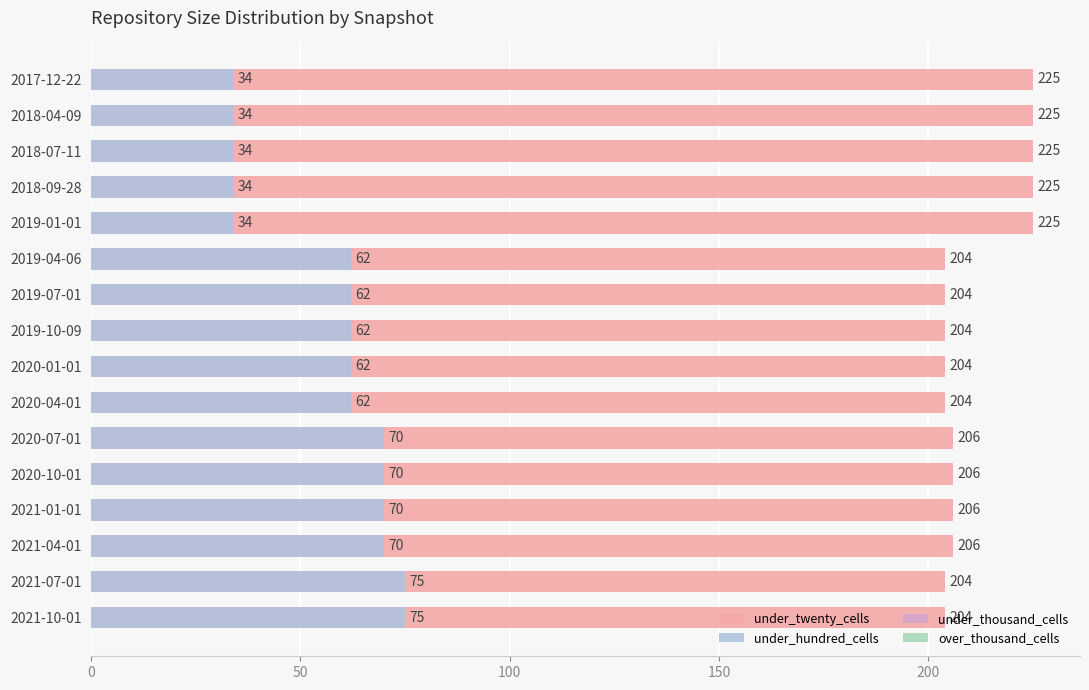

Reading left to right, what are all the values shown in this chart?

under_twenty_cells: 225.0	225.0	225.0	225.0	225.0	204.0	204.0	204.0	204.0	204.0	206.0	206.0	206.0	206.0	204.0	204.0
under_hundred_cells: 34.0	34.0	34.0	34.0	34.0	62.0	62.0	62.0	62.0	62.0	70.0	70.0	70.0	70.0	75.0	75.0
under_thousand_cells: 0.6	0.6	0.6	0.6	0.6	0.6	0.6	0.6	0.6	0.6	0.6	0.6	0.6	0.6	0.6	0.6
over_thousand_cells: 0.6	0.6	0.6	0.6	0.6	0.6	0.6	0.6	0.6	0.6	0.6	0.6	0.6	0.6	0.6	0.6